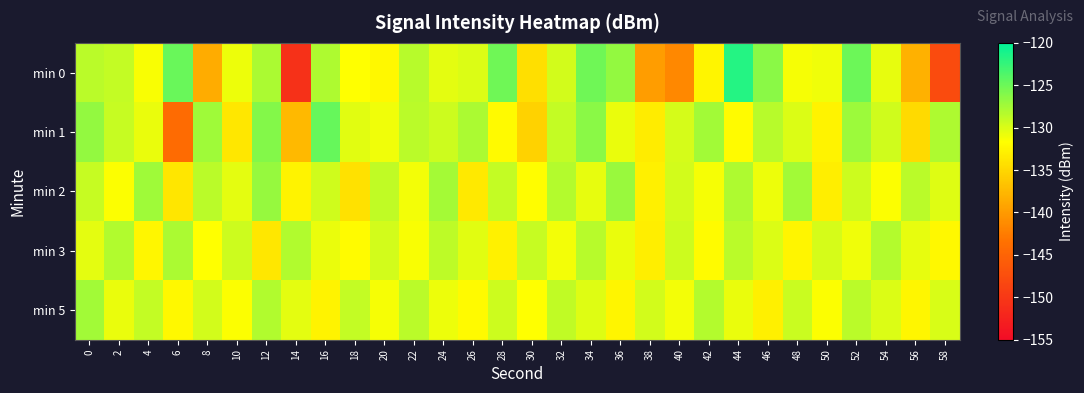

Which series has the largest range (max minus min)?

min 0